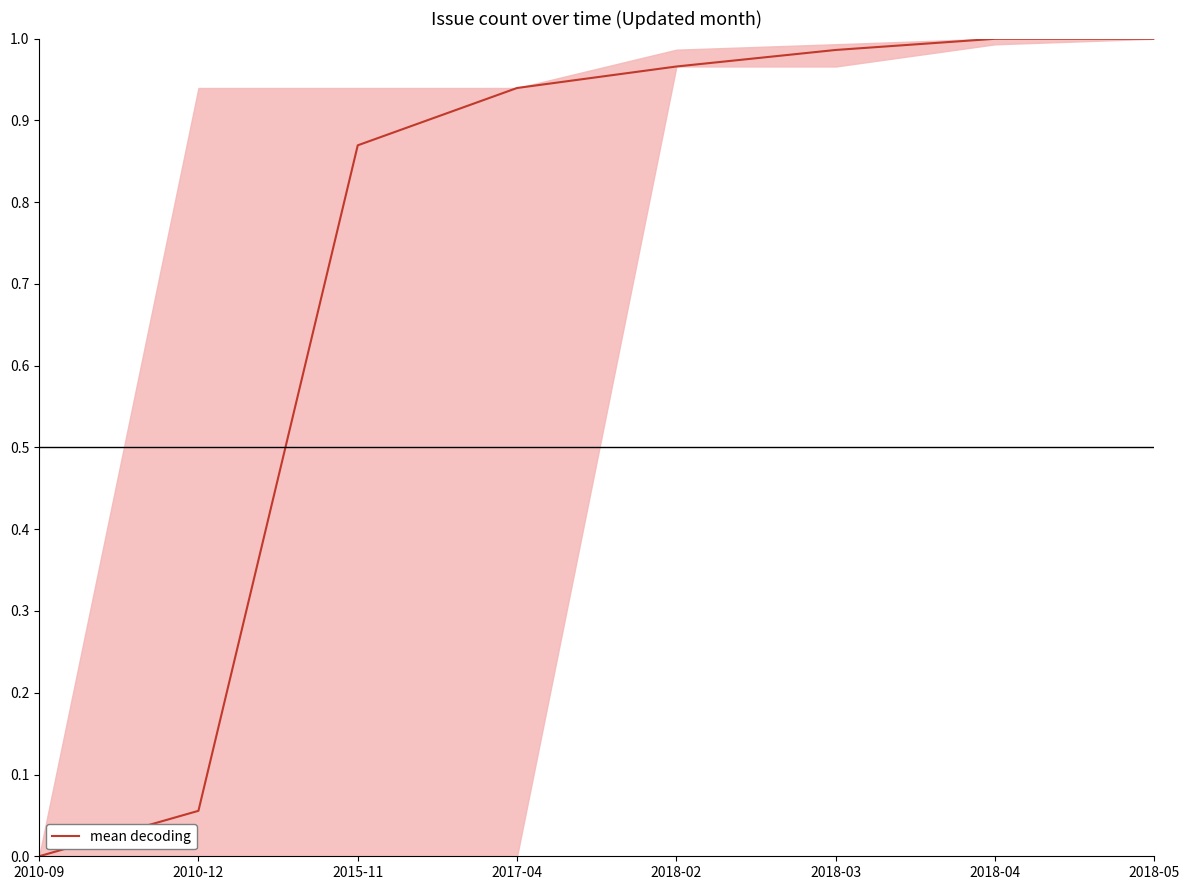

What is the maximum value shown in the chart?

1.0